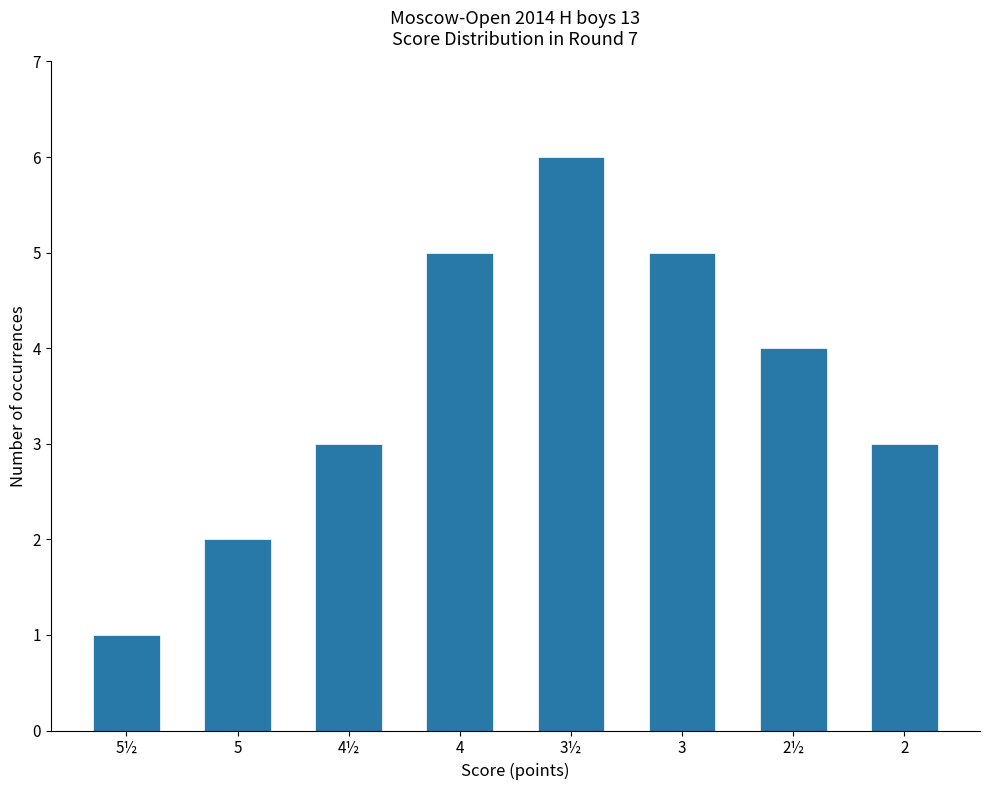

At which category does the chart reach its peak across all series?

3½